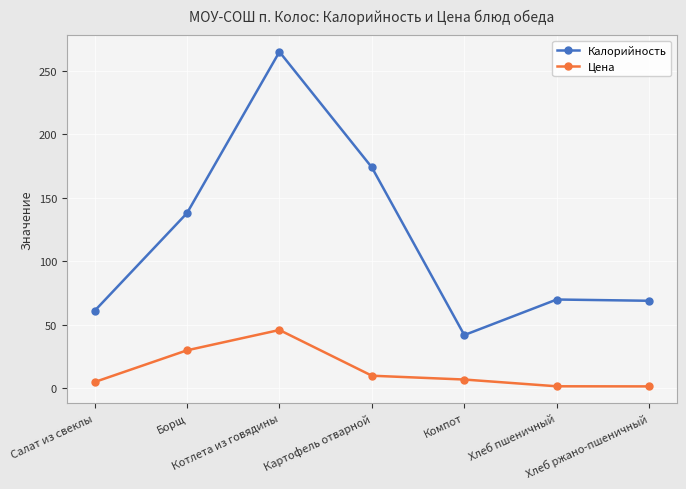

What is the sum of all Калорийность values?

819.0